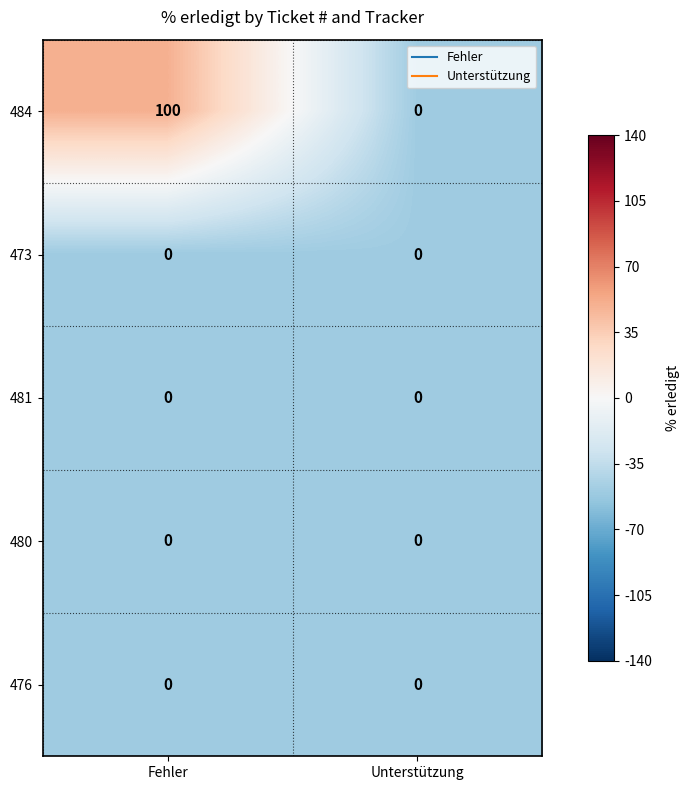

The value of 476 at Unterstützung is 0. True or false?

True